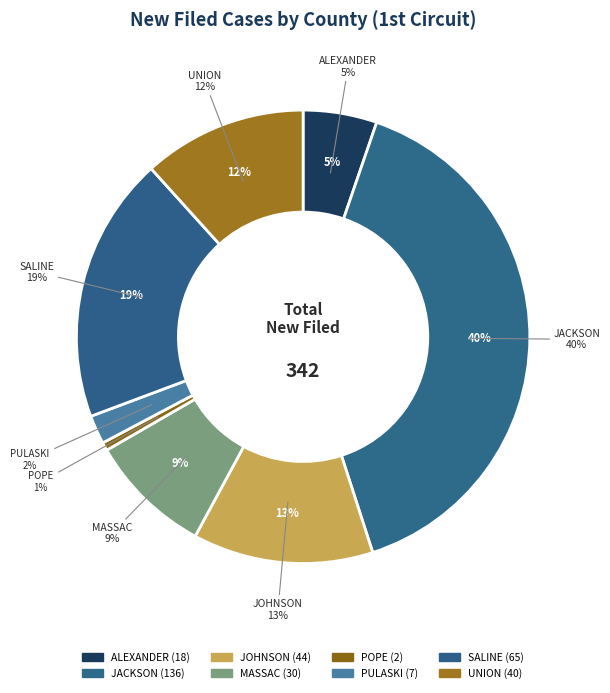

Which category has the biggest portion of the pie?

JACKSON